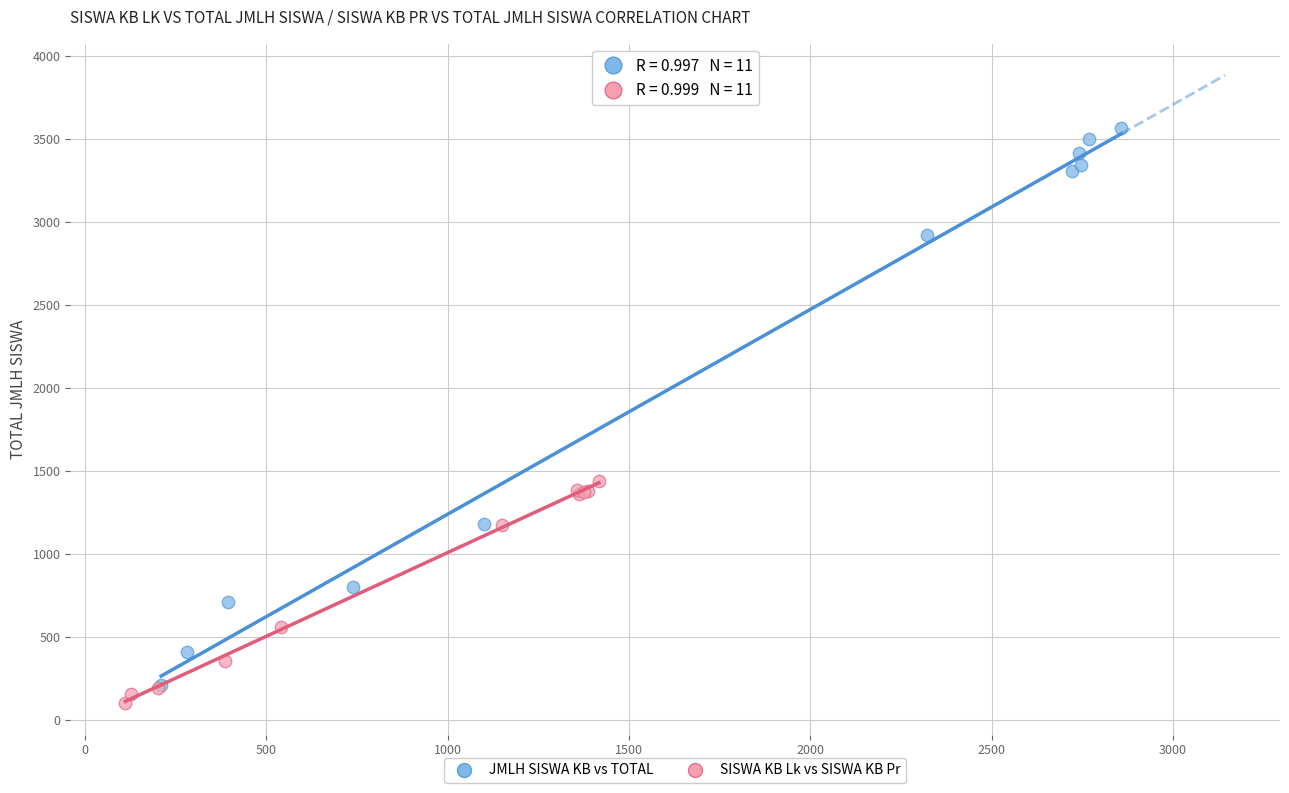

What are all the series names shown in the legend?

JMLH SISWA KB vs TOTAL, SISWA KB Lk vs SISWA KB Pr